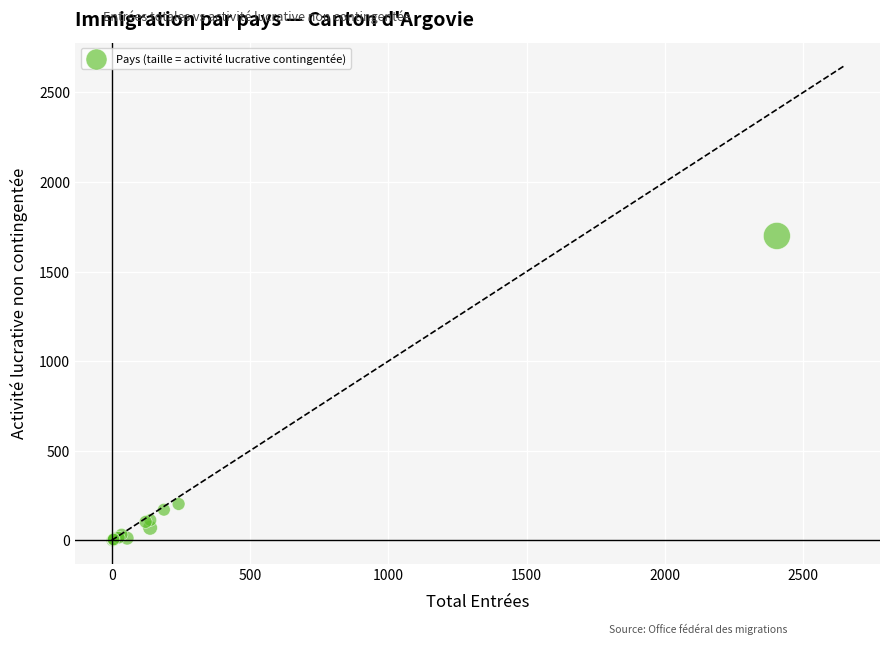

What Y value in the scatter plot is closest to 849?

203